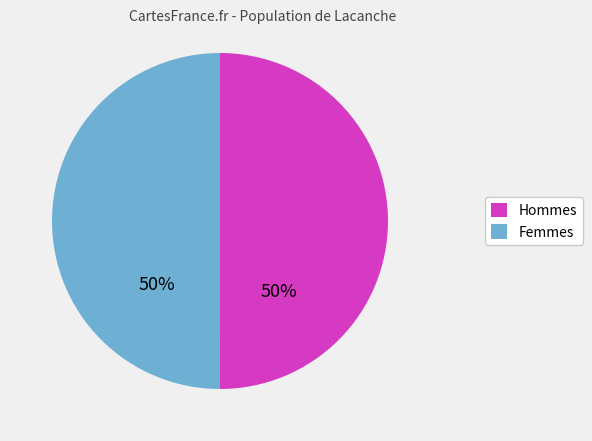

Is the sum of Hommes and Femmes greater than half?

Yes